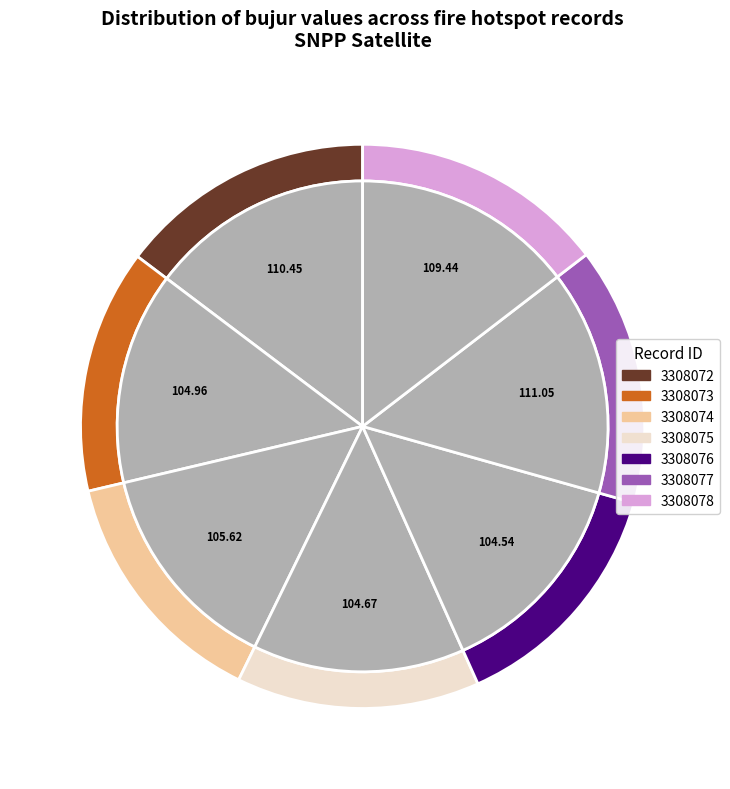

Is it true that 3308075 is 4% of the pie?

False